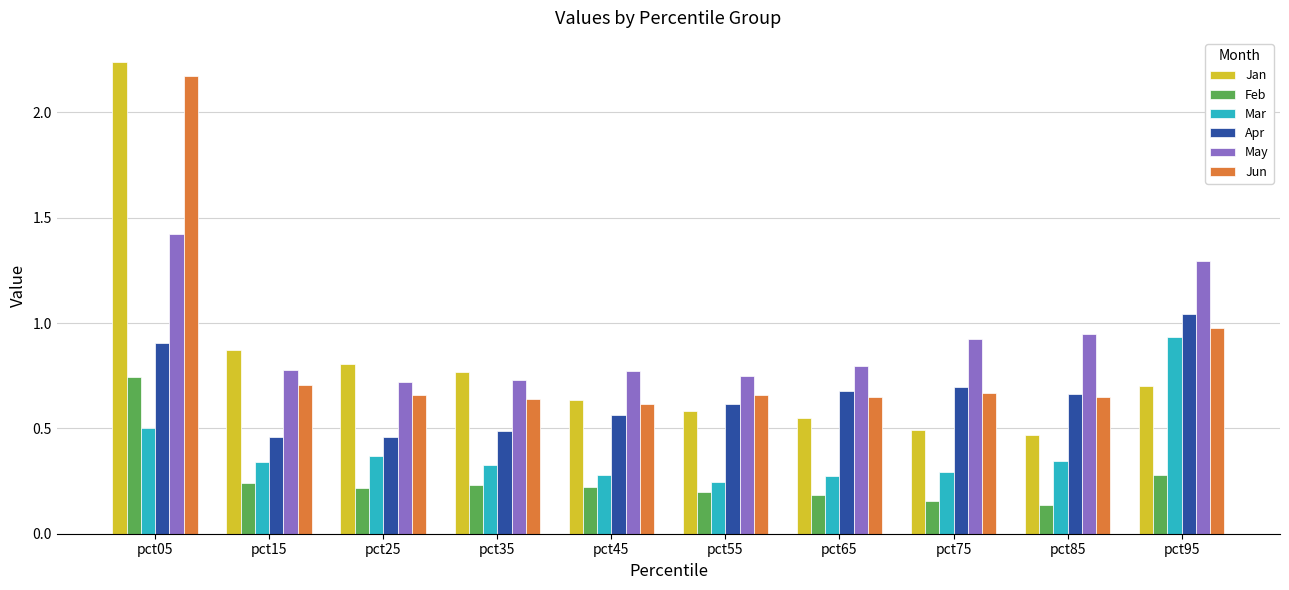

The value of Jun at pct25 is 0.1. True or false?

False